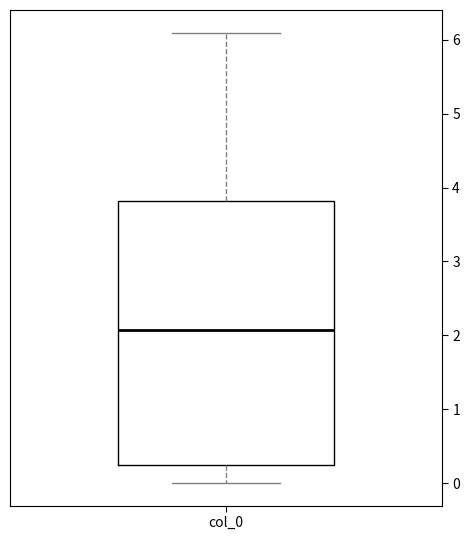

Transcribe this box plot: give where the median line is, the range the box spans, and where the two whiskers end, as read against the y-axis. The values are not printed on the chart, so give them approximately, as read against the axis.

median 2.1, box 0.3 to 3.8, whiskers 0.0 to 6.1